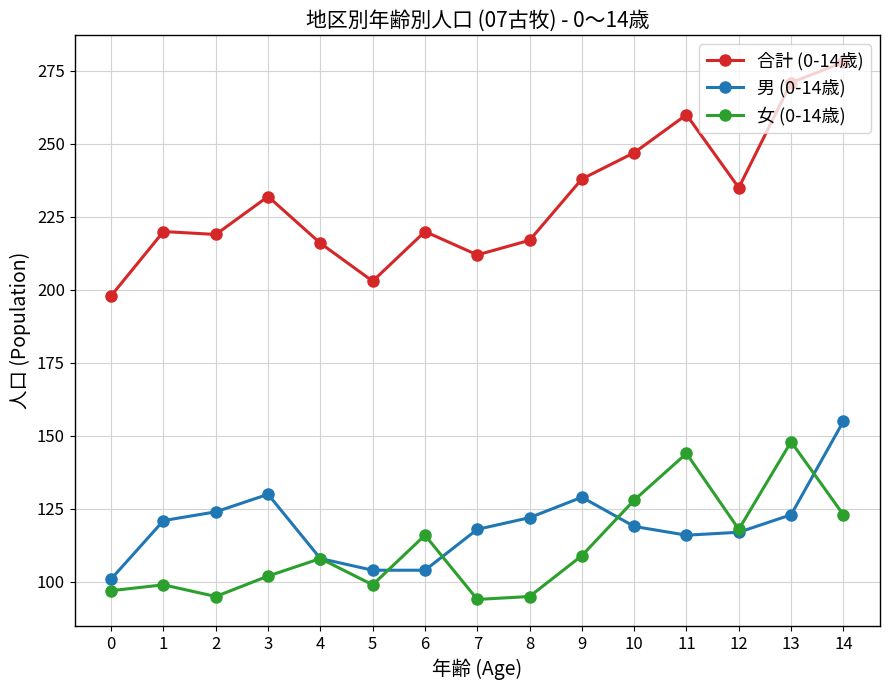

What value does the 女 (0-14歳) series have at 8?

95